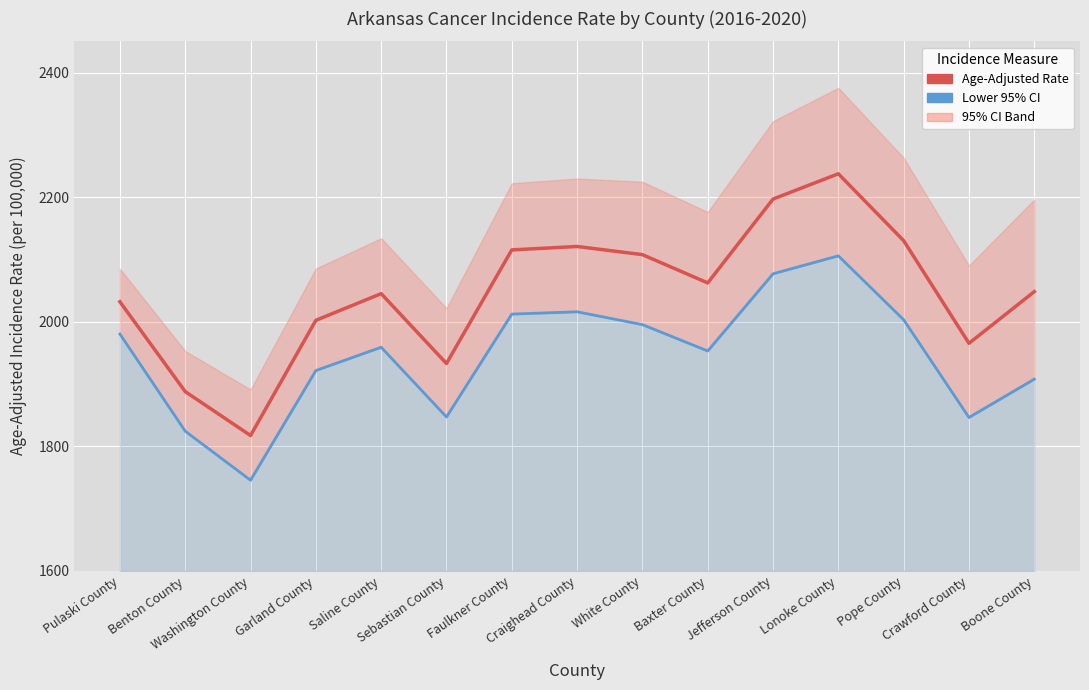

True or false: Age-Adjusted Rate and Lower 95% CI cross at least once.

False